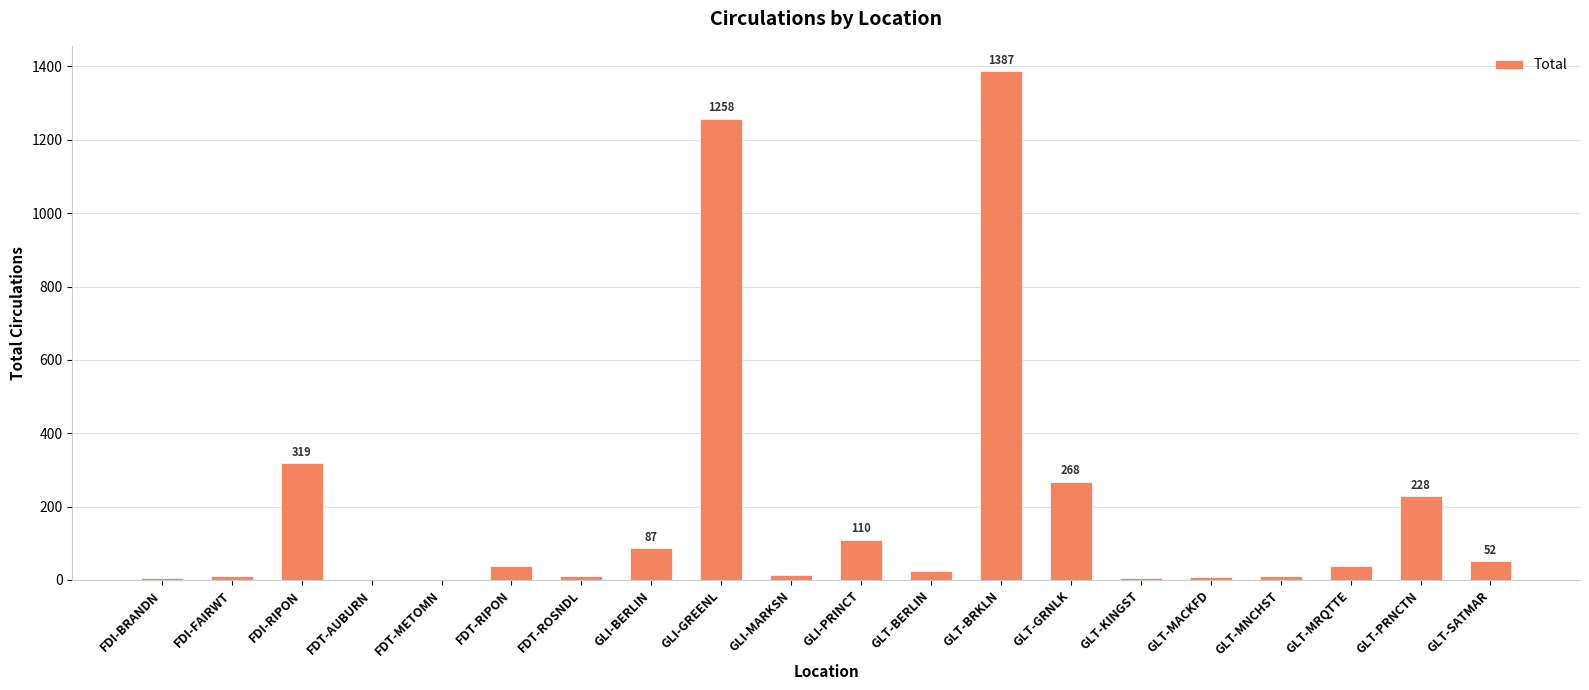

Which has a higher value, FDI-BRANDN or GLT-GRNLK?

GLT-GRNLK